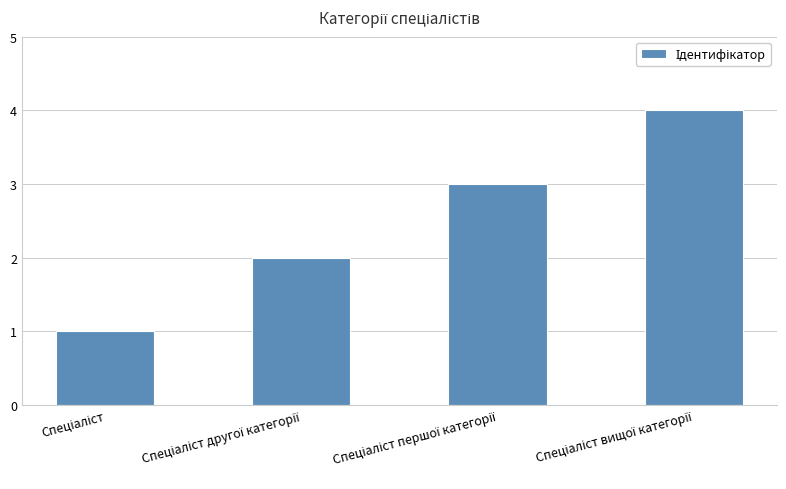

What is the greatest value displayed?

4